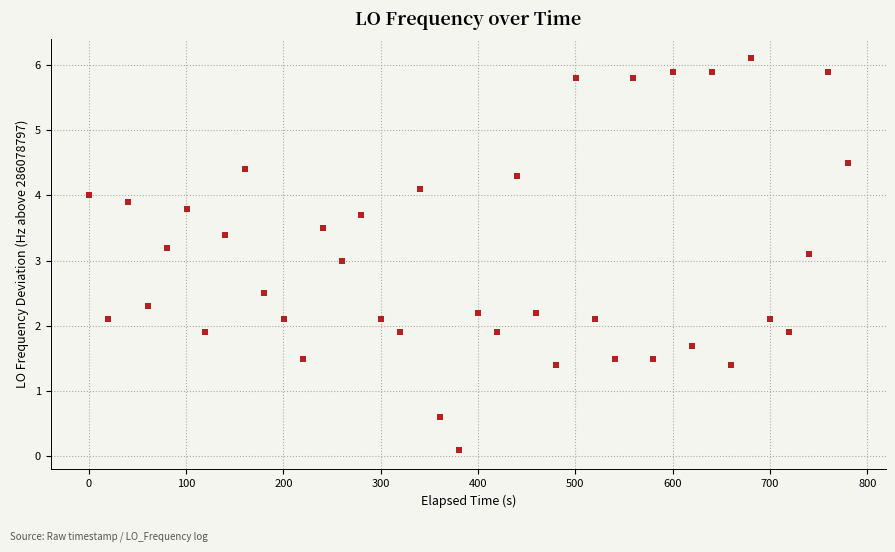

What is the range of Y values (max minus min)?

6.0